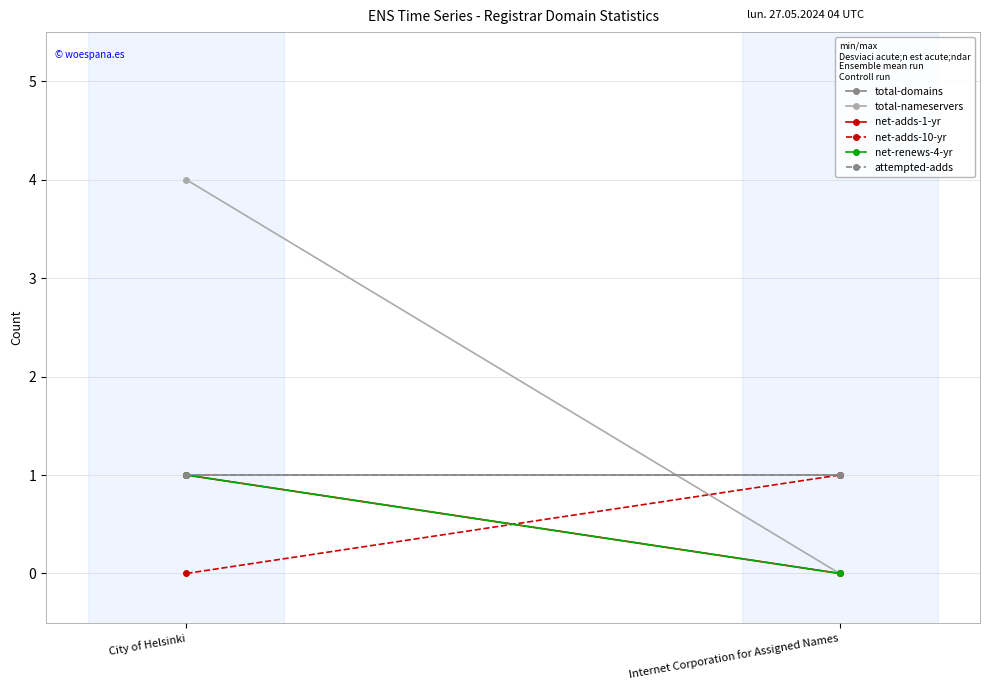

List the series in order of their peak value, highest first.

total-nameservers, total-domains, net-adds-1-yr, net-adds-10-yr, net-renews-4-yr, attempted-adds